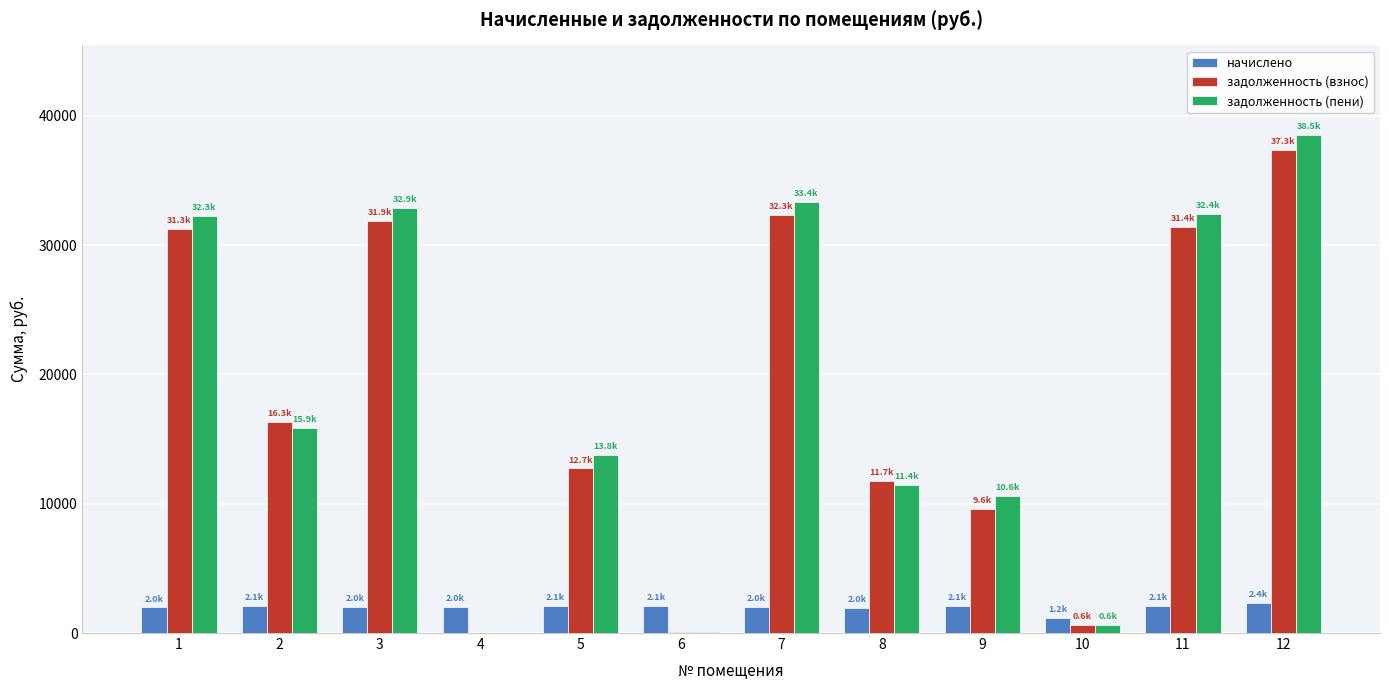

The value of начислено at 12 is 2358.5. True or false?

True